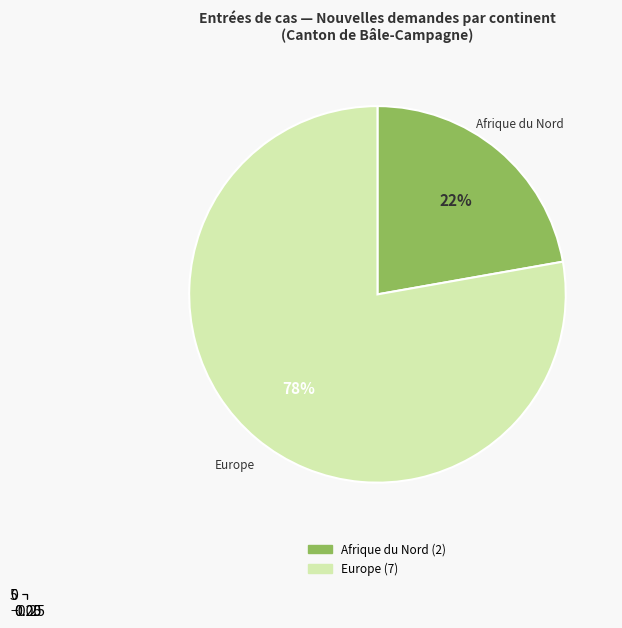

Combined, do Provenance inconnu and Afrique du Nord account for over 50%?

No